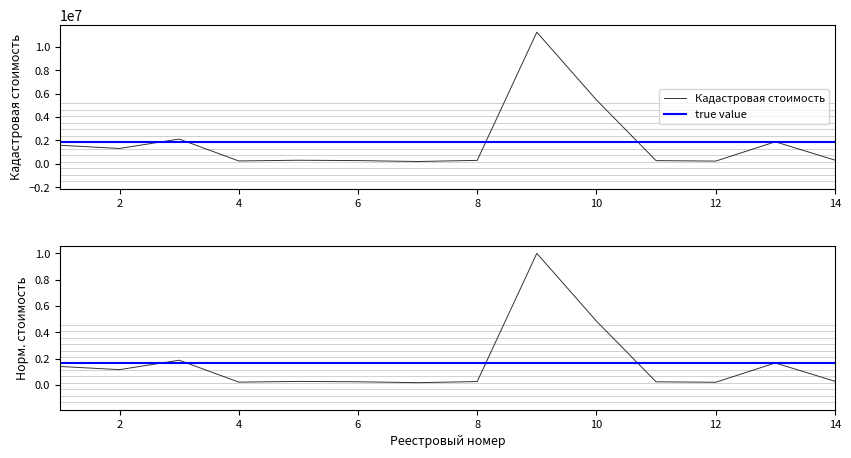

List the labels in order of value, smallest first.

7, 12, 4, 11, 6, 8, 5, 14, 2, 1, 13, 3, 10, 9